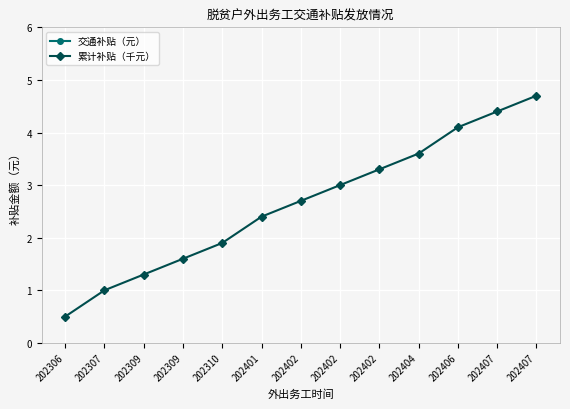

True or false: 累计补贴（千元） and 交通补贴（元） intersect in this chart.

False